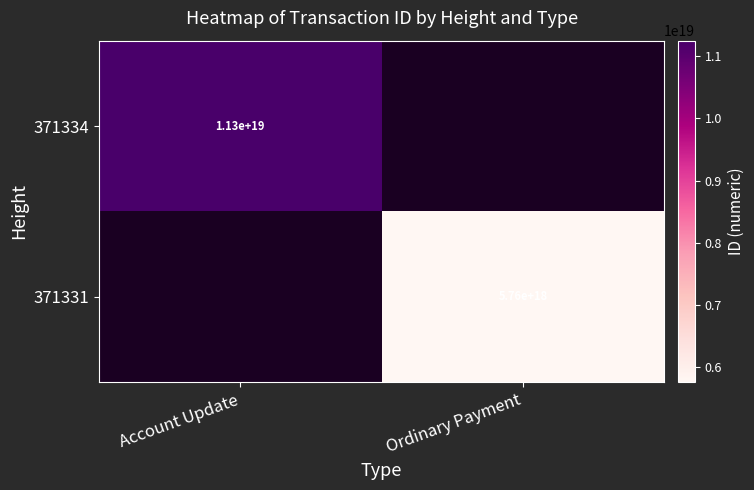

Is the value of 371334 at Account Update greater than the value of 371331 at Ordinary Payment?

Yes